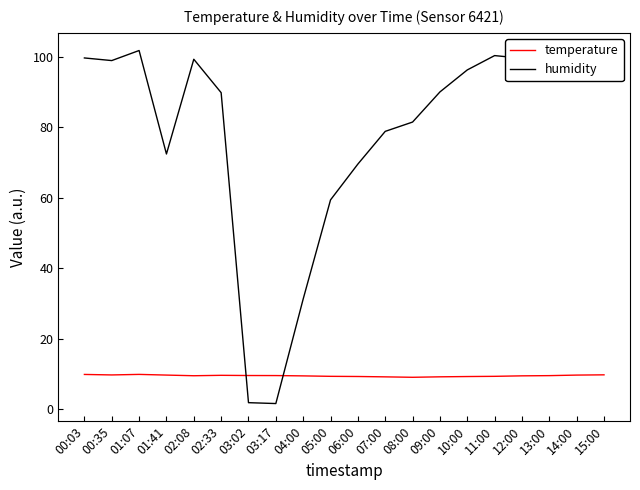

What is the difference between the maximum and second lowest values in the humidity series?

99.9